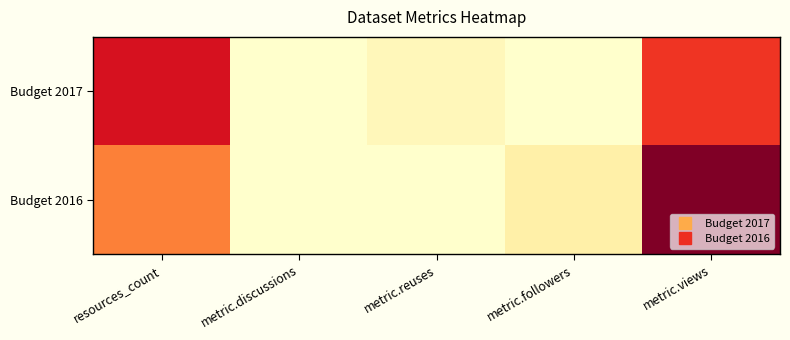

Which label corresponds to the smallest value in the chart?

metric.discussions